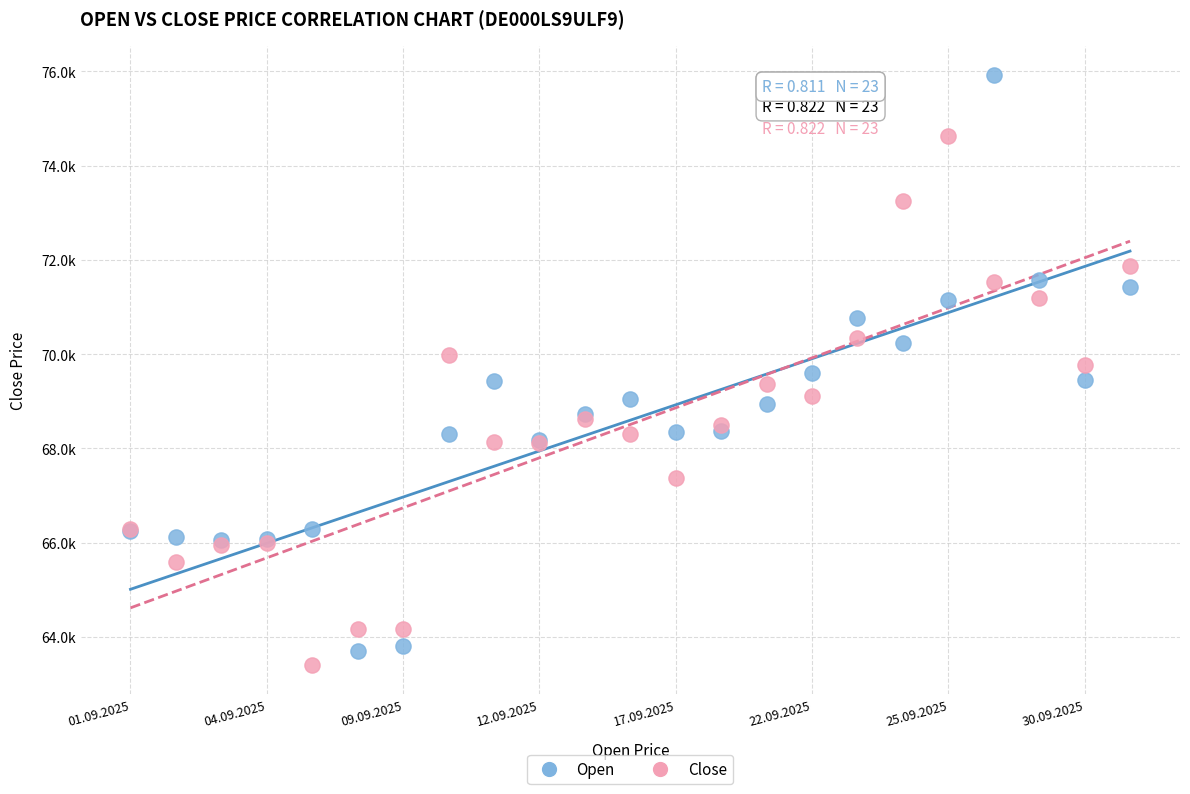

Which series reaches the minimum Y coordinate?

Close